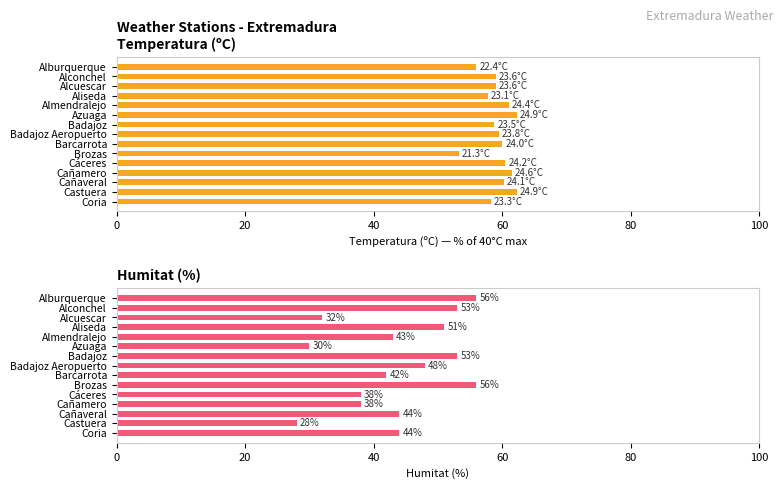

Rank the series by their average value, from highest to lowest.

Temperatura (ºC), Humitat (%)